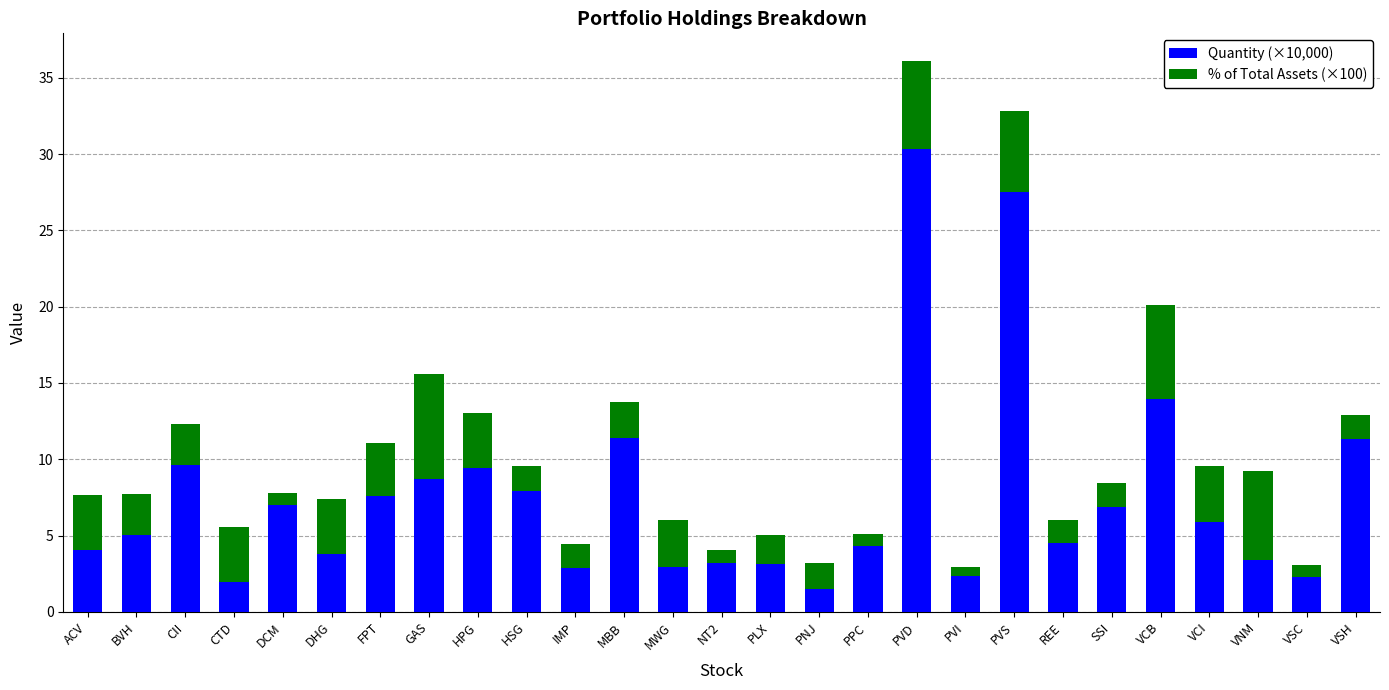

At which category is the sum across all series the highest?

PVD